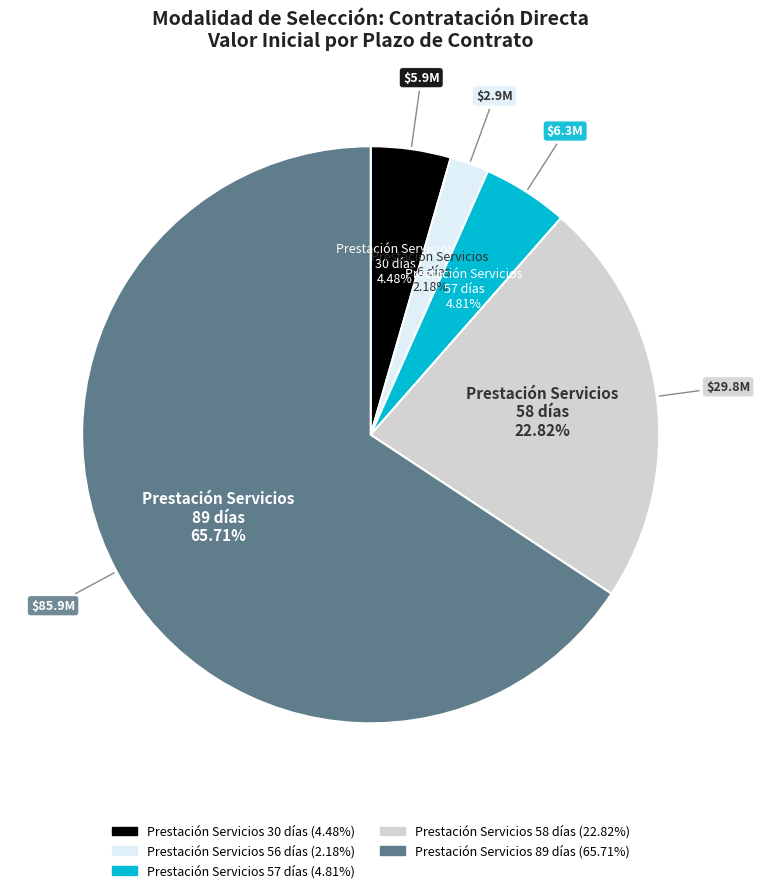

Which slice is the largest?

Prestación Servicios 89 días